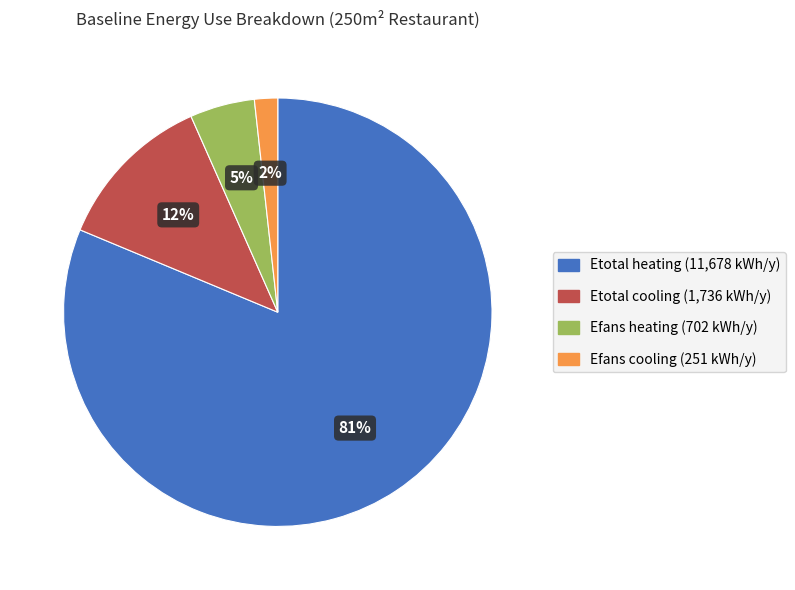

To the nearest percent, what is the average slice percentage?

25%